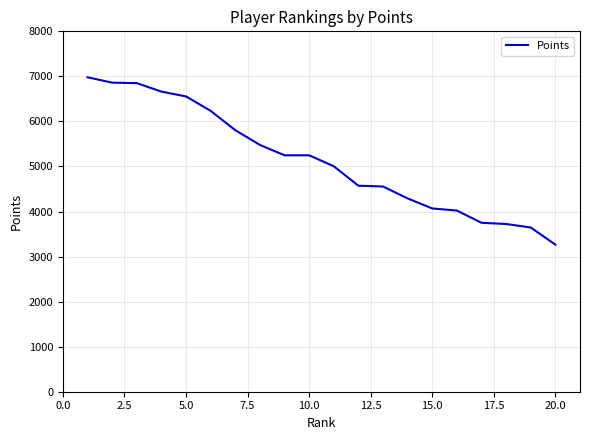

What is the greatest value displayed?

6980